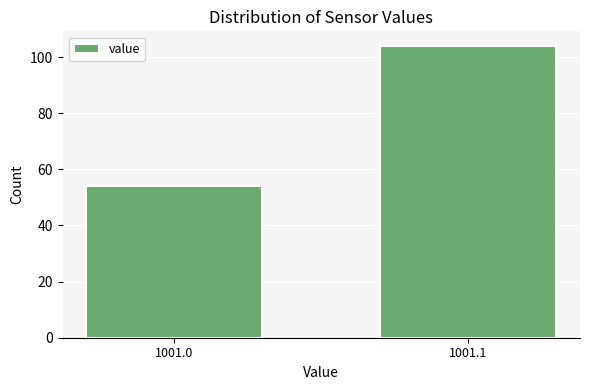

Reading left to right, list all the values displayed in this chart.

54	104